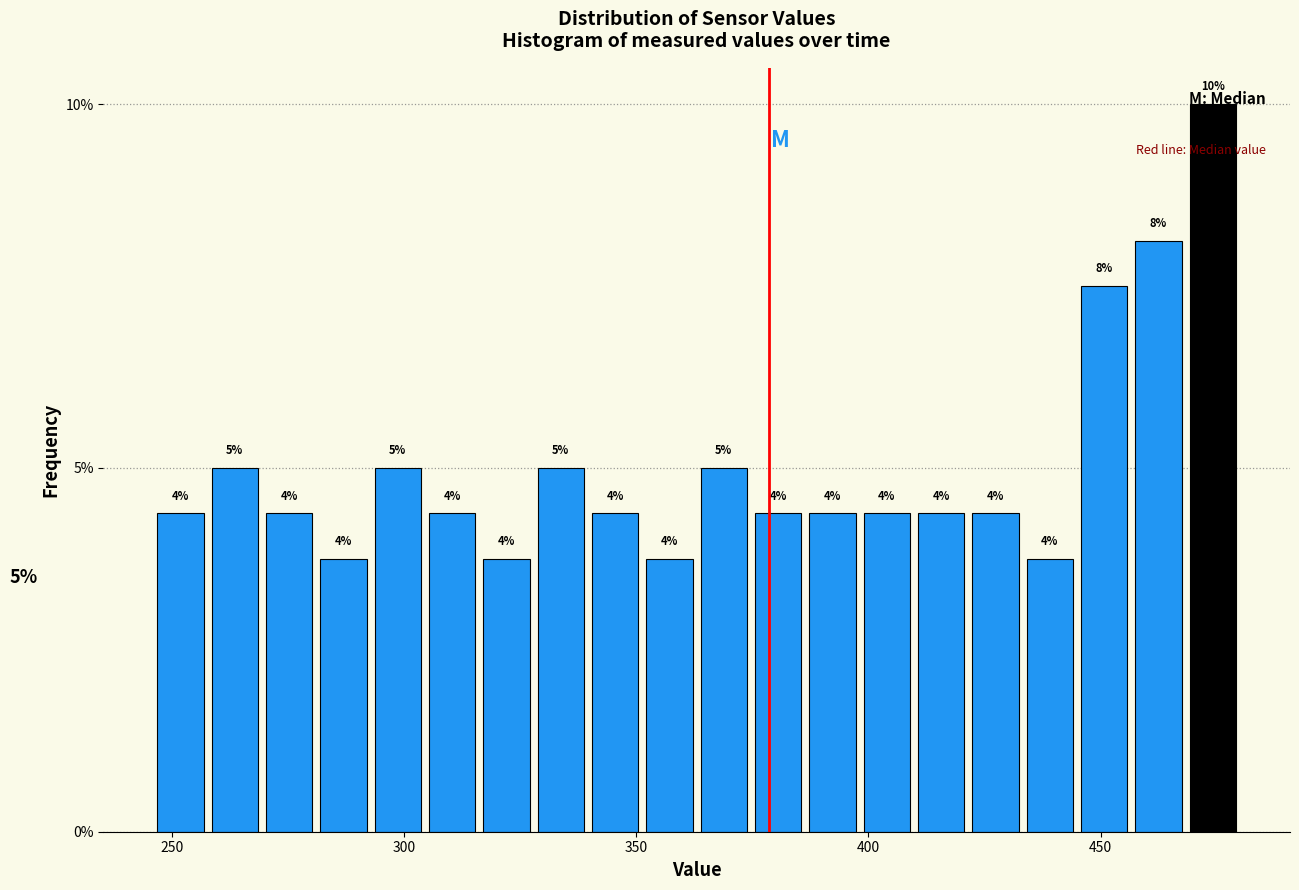

Around what value on the x-axis is the tallest bar? Give the approximate position of its centre, as read against the axis.

475